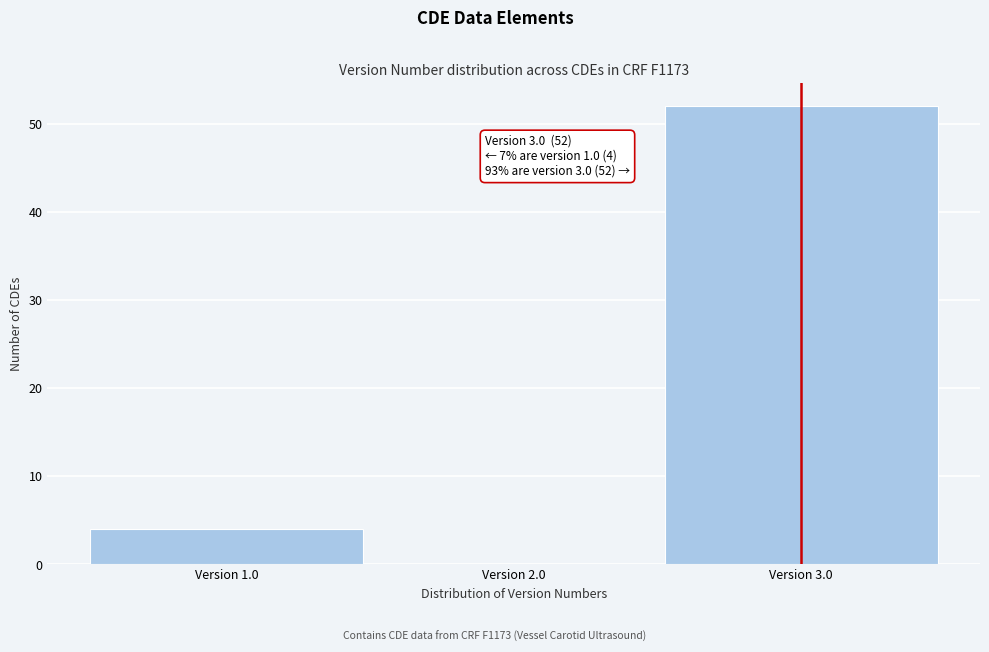

Which range on the x-axis has the tallest bar?

2.5 to 3.5